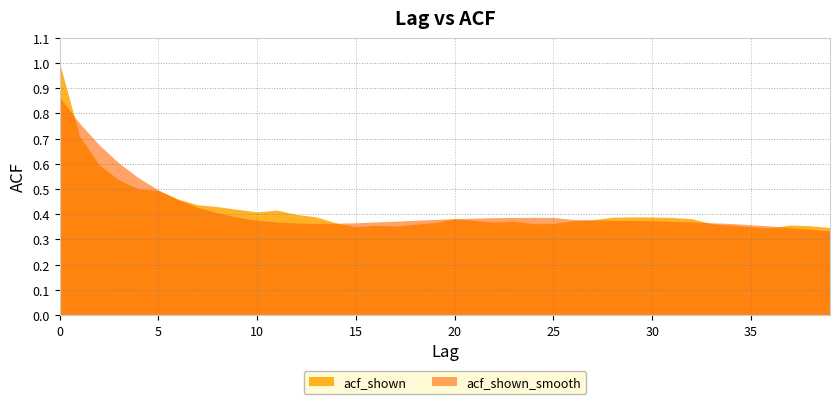

What is the total value across all series at 26?

0.8